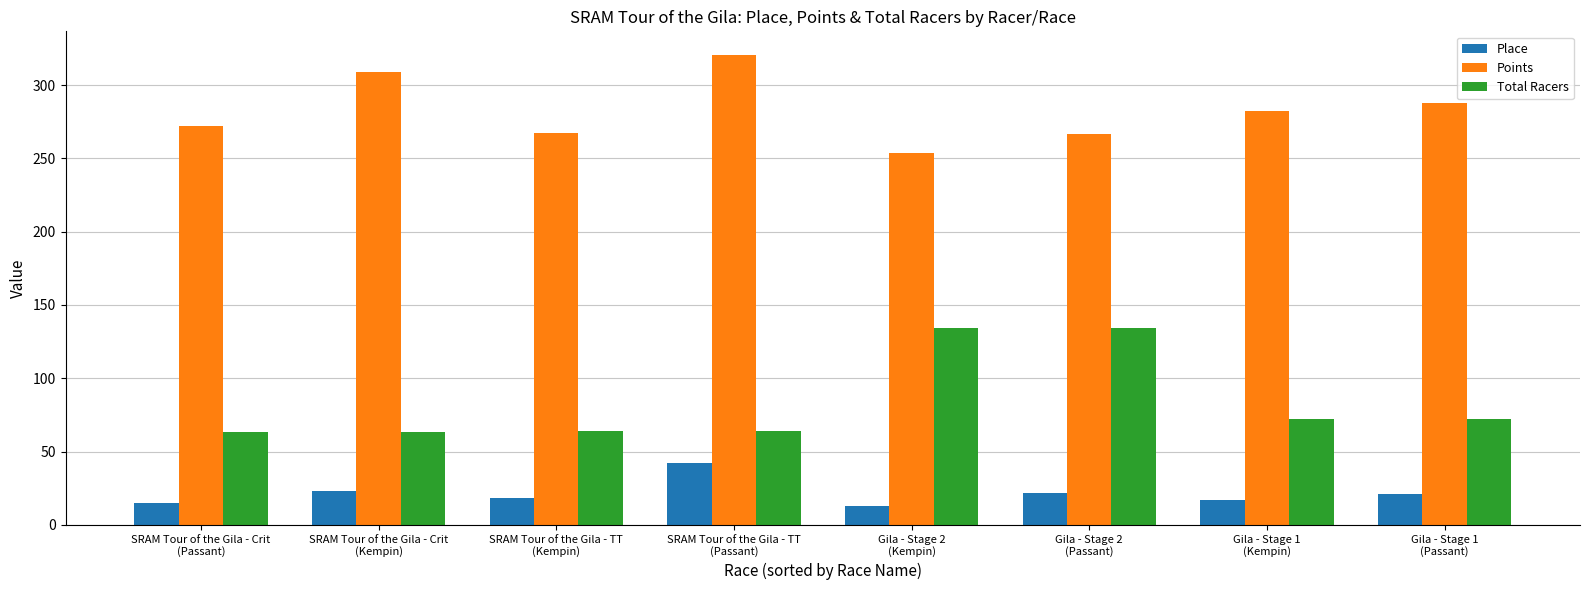

What is the sum of all Points values?

2260.0